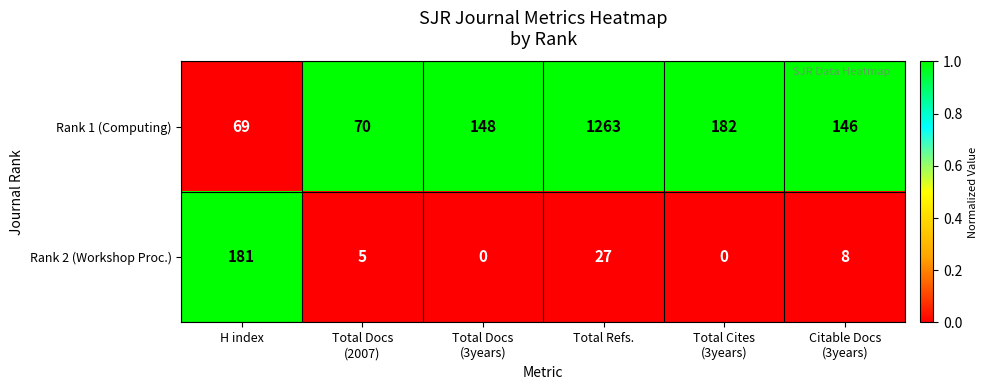

At which category is the sum across all series the highest?

Total Refs.